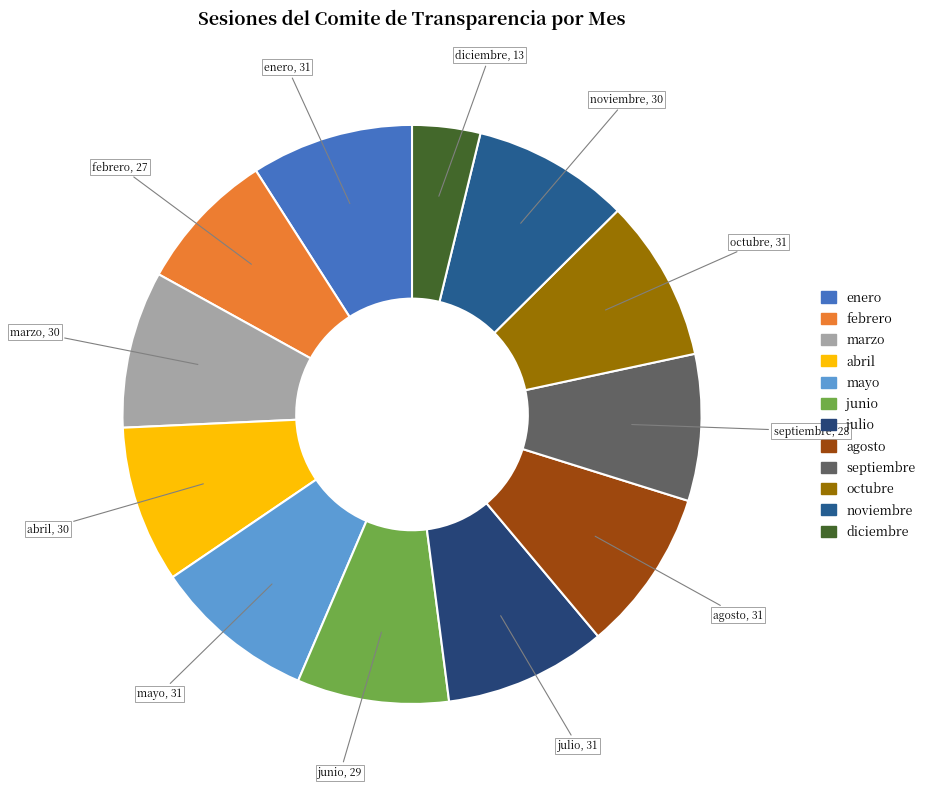

Do junio and octubre together represent more than half of the pie?

No